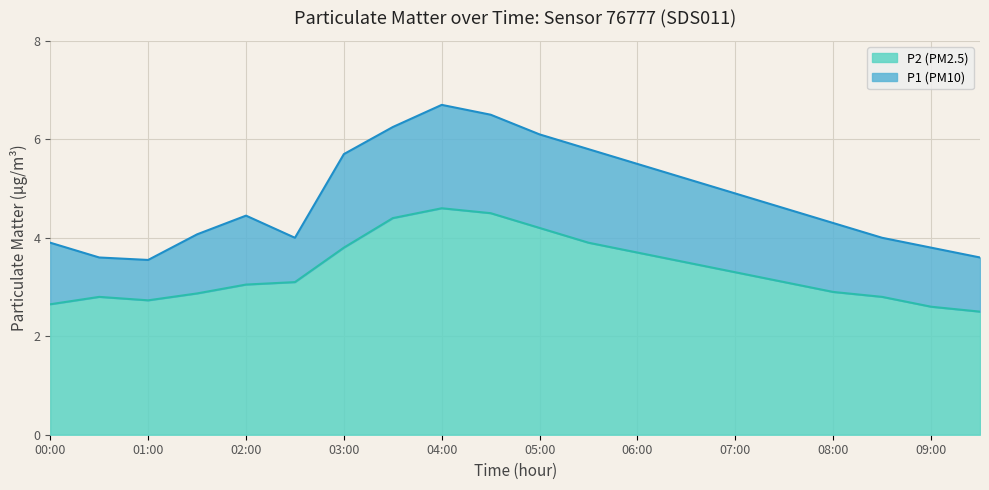

What is the average value of the P1 series?

4.8